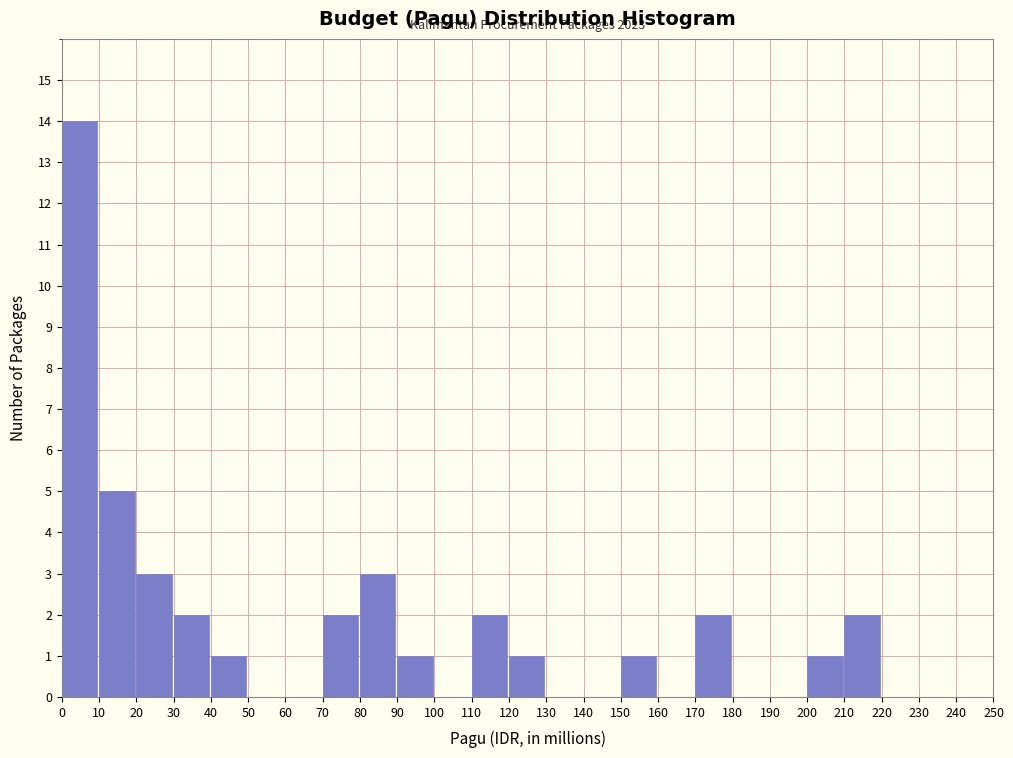

Over which range of the x-axis is the bar tallest?

0 to 10